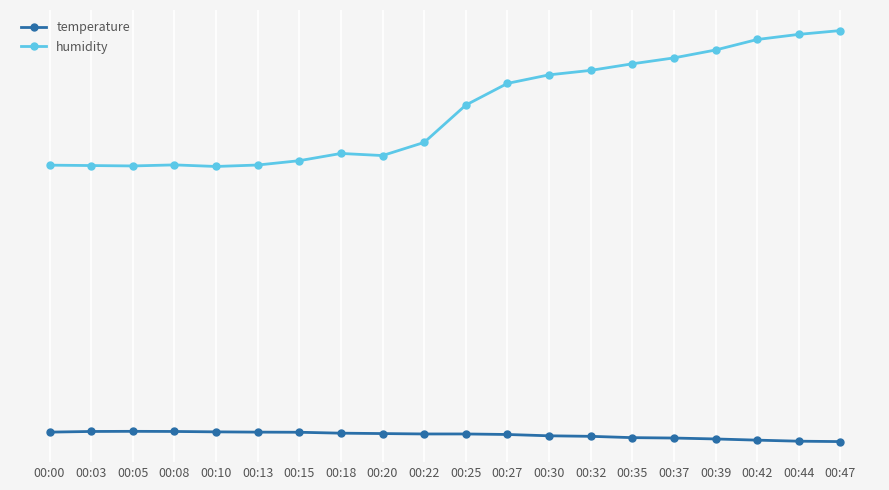

At which label does humidity reach its peak?

00:47